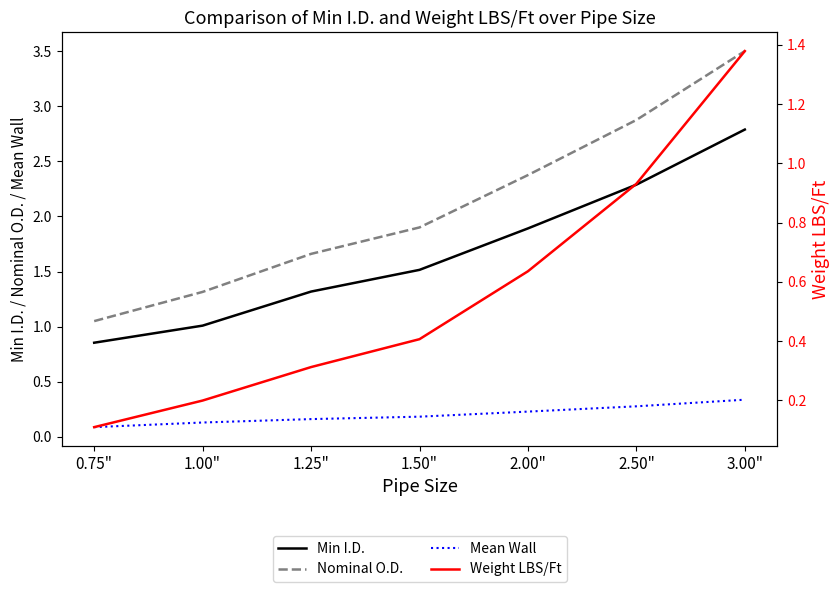

Which series has the largest total across all categories?

Nominal O.D.